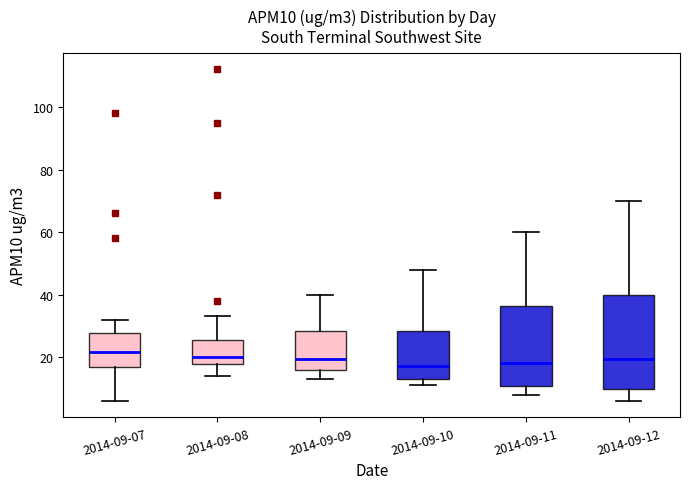

Where does the lower whisker of the box for 2014-09-09 end on the y-axis? The values are not printed on the chart, so give them approximately, as read against the axis.

14